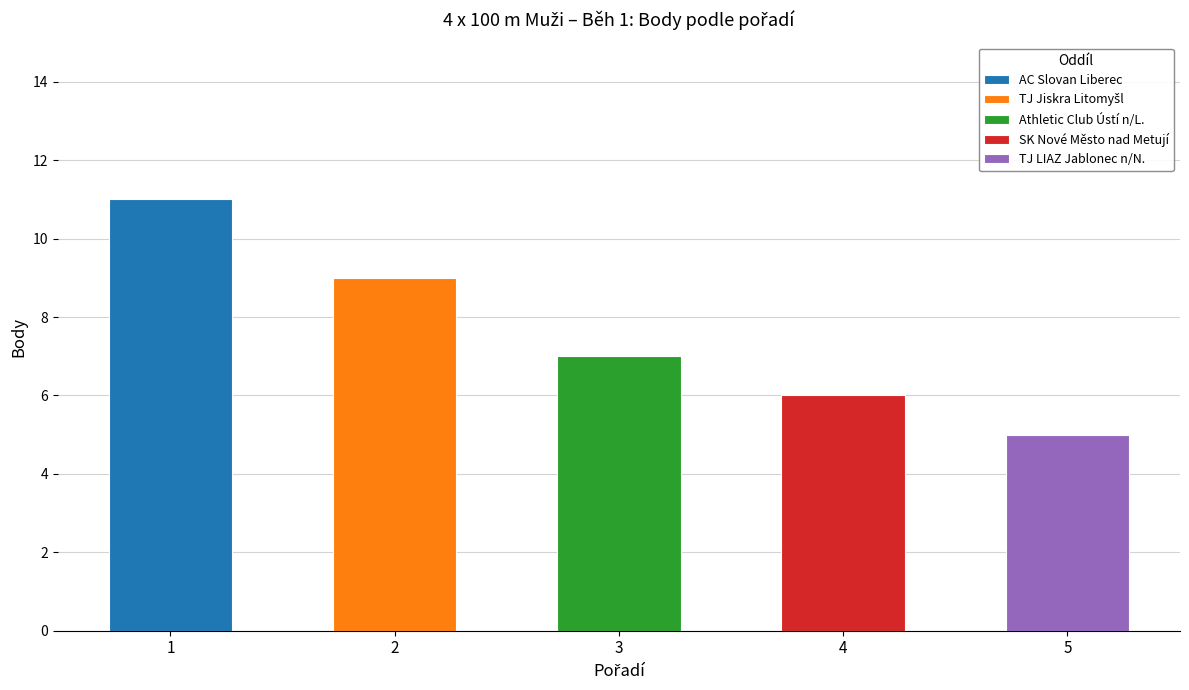

Which category has the highest value across all series?

1